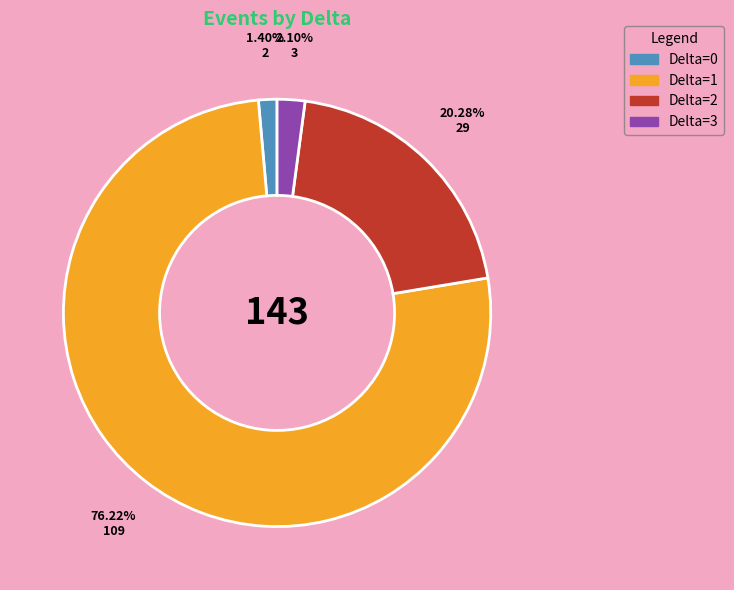

How many segments does this pie chart have?

4